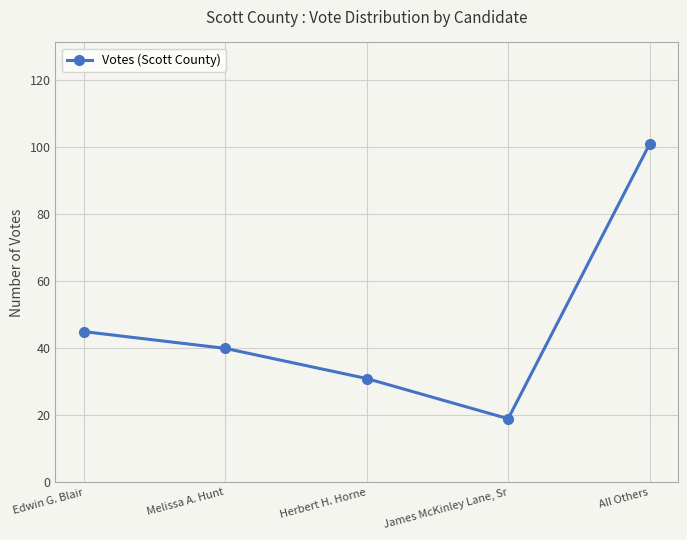

At which label is the value closest to 60?

Edwin G. Blair